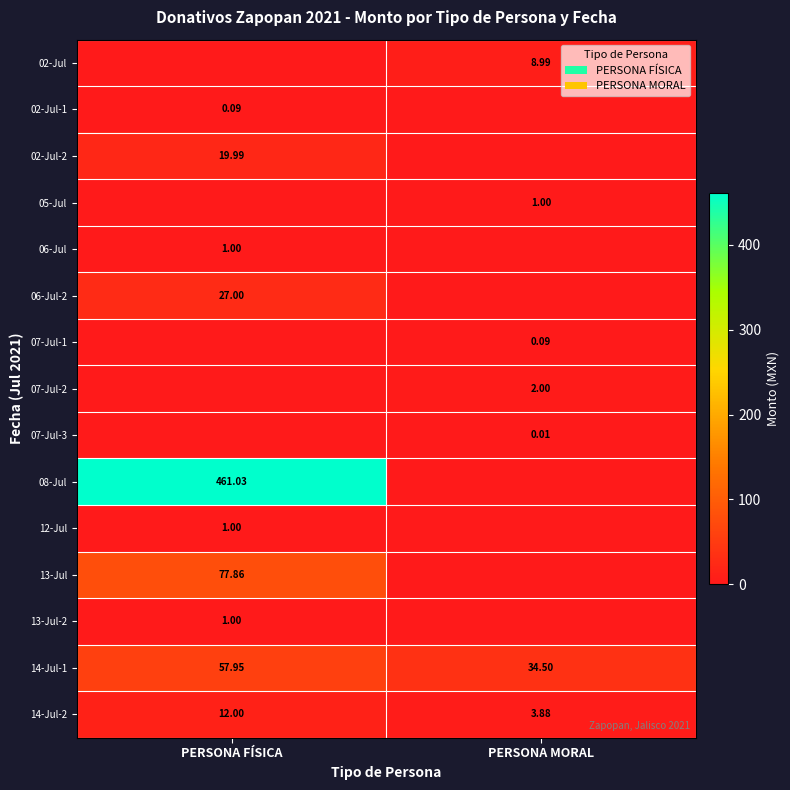

Which has a higher value, PERSONA MORAL or PERSONA FÍSICA?

PERSONA MORAL